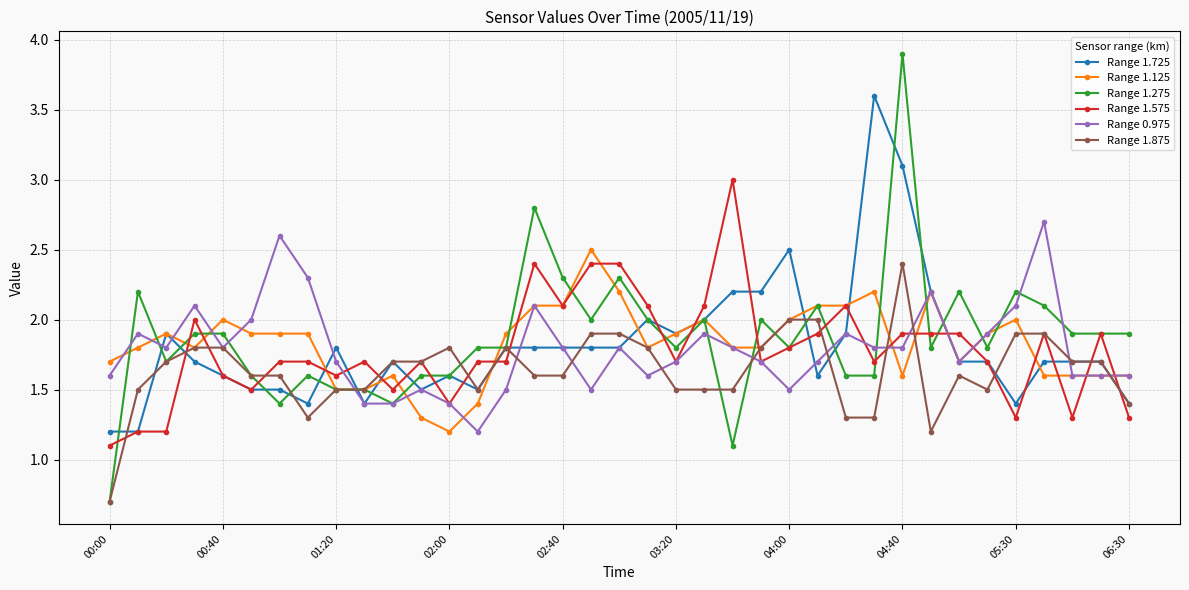

What is the minimum value shown in the chart?

0.7